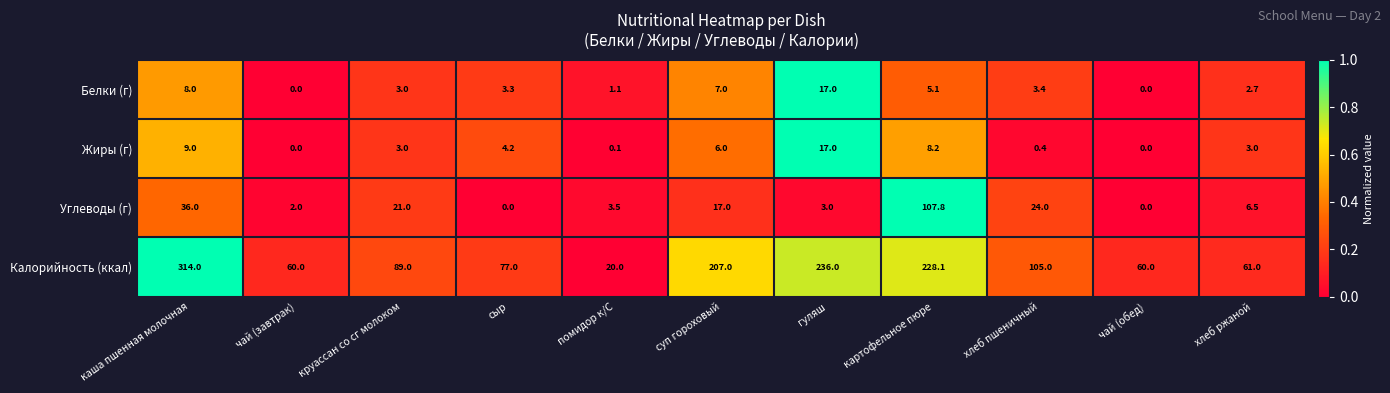

True or false: Белки (г) has a value of 3.0 at круассан со сг молоком.

True